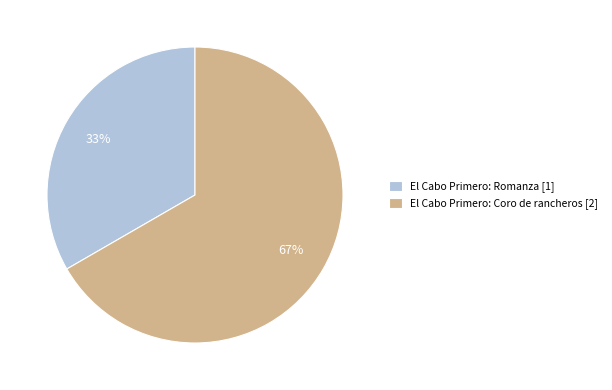

How many segments does this pie chart have?

2